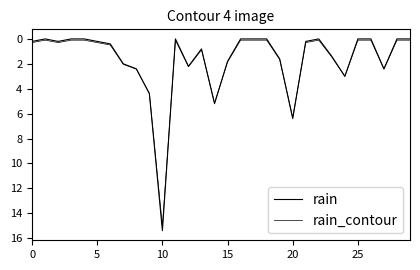

At which category does rain_contour reach its first local peak?

10